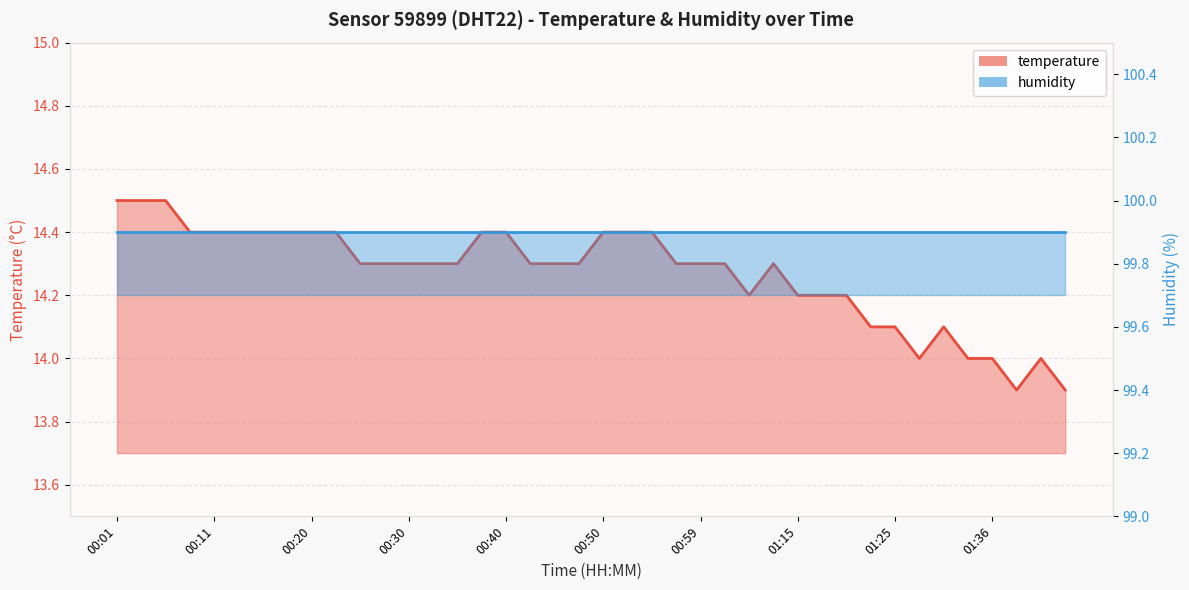

What is the difference between the maximum and minimum values?

0.6